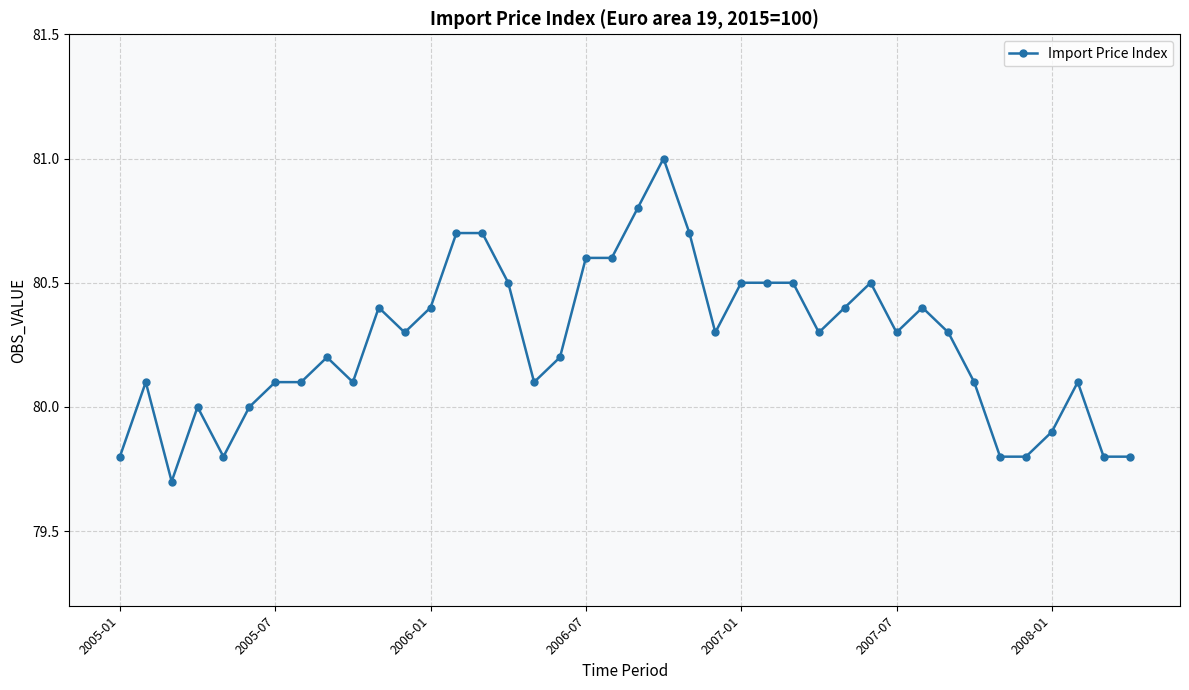

Does the chart have visible grid lines?

Yes